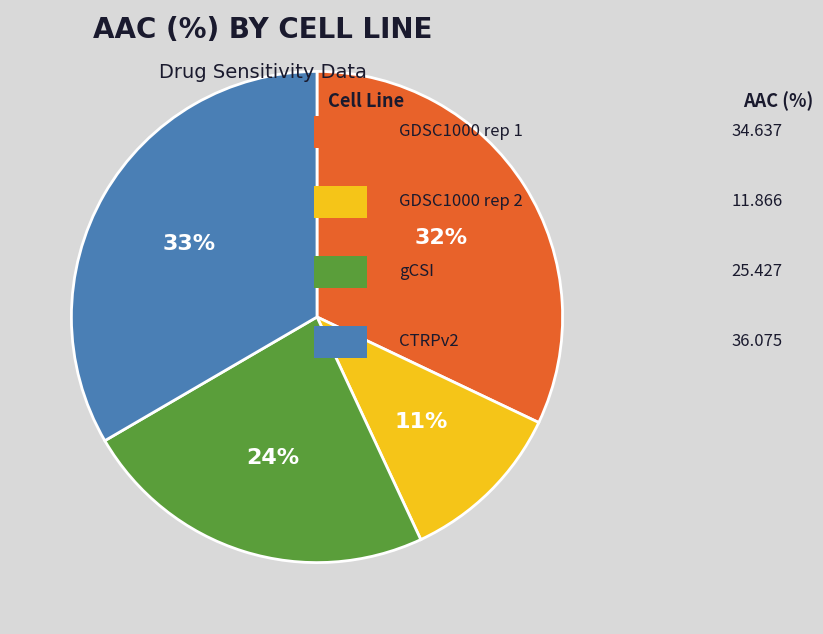

Is there a majority slice in this chart?

No